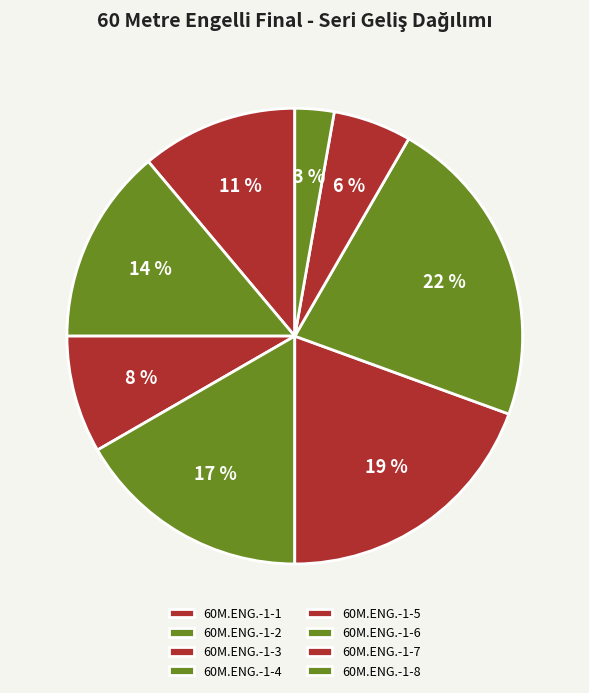

Does any single category account for the majority?

No